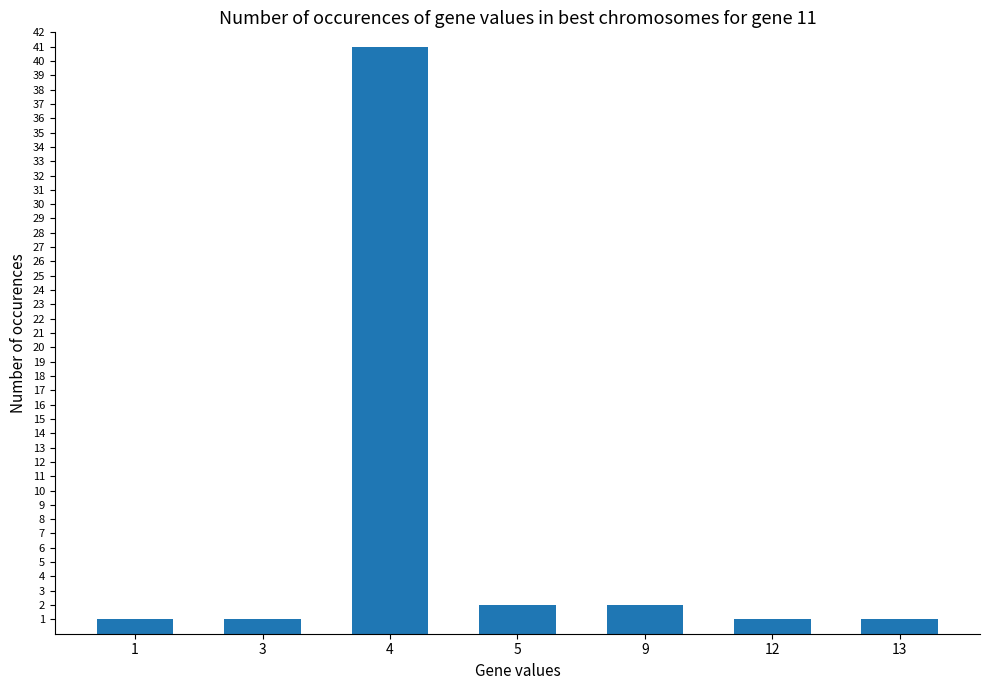

The value at 5 is 0. True or false?

False